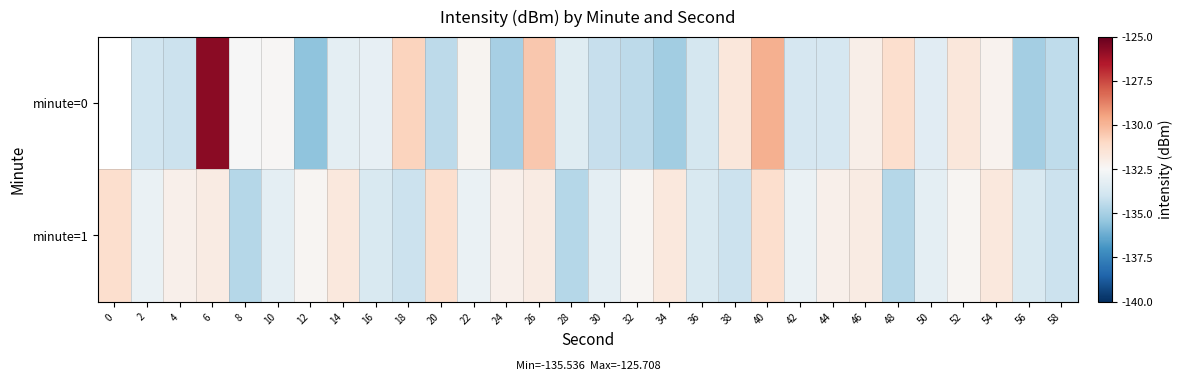

What value does the minute=0 series have at 40?

-129.9